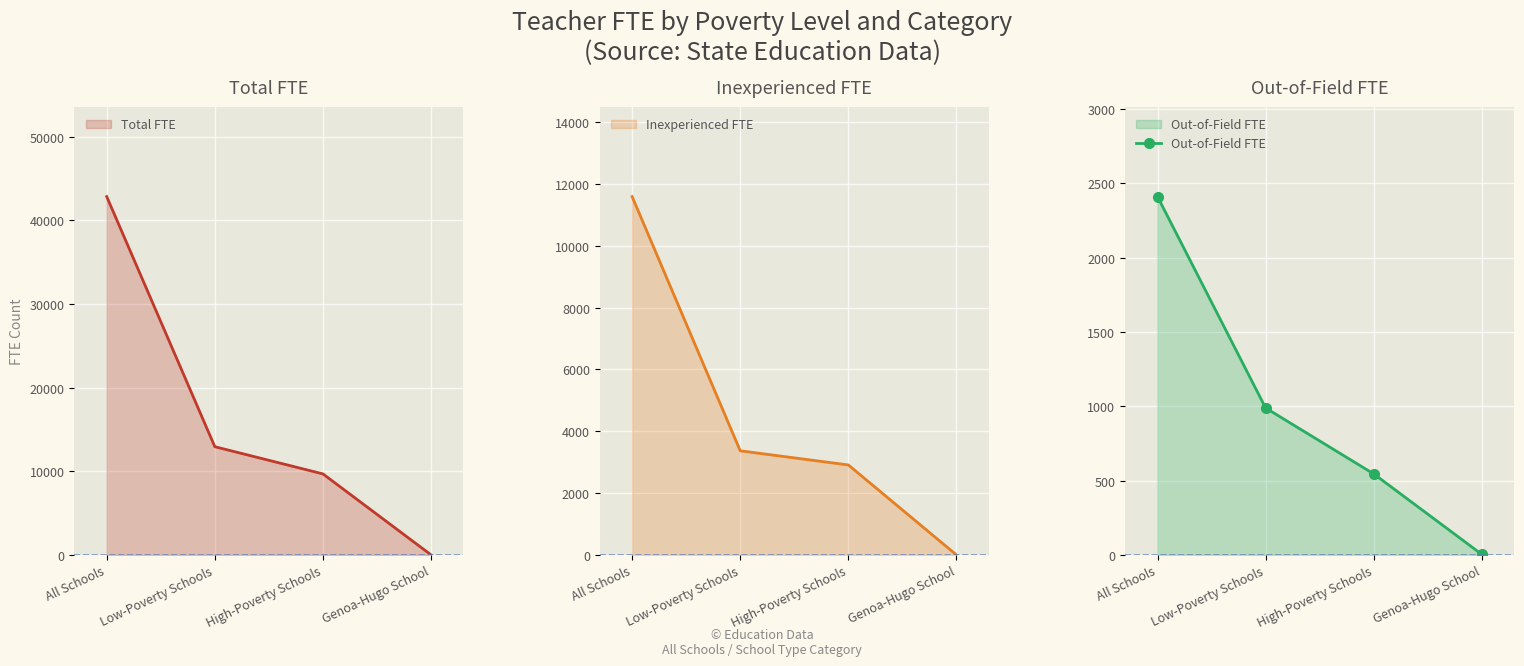

Rank the categories by value from highest to lowest.

All Schools, Low-Poverty Schools, High-Poverty Schools, Genoa-Hugo School